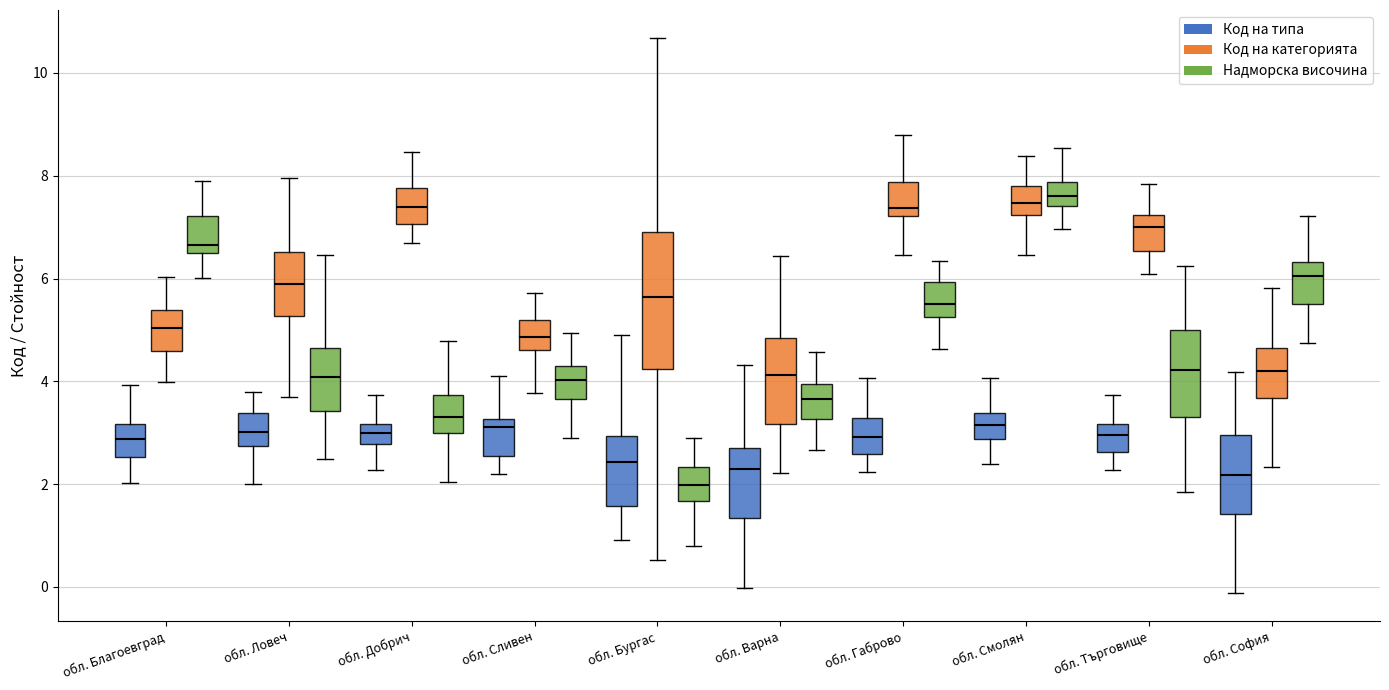

Reading left to right, read every box against the y-axis: the position of its median line, the range the box covers, and the ends of its whiskers. The values are not printed on the chart, so give them approximately, as read against the axis.

обл. Благоевград (Код на типа): median 2.8, box 2.6 to 3.2, whiskers 2.0 to 4.0
обл. Благоевград (Код на категорията): median 5.0, box 4.6 to 5.4, whiskers 4.0 to 6.0
обл. Благоевград (Надморска височина): median 6.6 (just above the box's lower edge), box 6.6 to 7.2, whiskers 6.0 to 7.8
обл. Ловеч (Код на типа): median 3.0, box 2.8 to 3.4, whiskers 2.0 to 3.8
обл. Ловеч (Код на категорията): median 5.8, box 5.2 to 6.6, whiskers 3.6 to 8.0
обл. Ловеч (Надморска височина): median 4.0, box 3.4 to 4.6, whiskers 2.4 to 6.4
обл. Добрич (Код на типа): median 3.0, box 2.8 to 3.2, whiskers 2.2 to 3.8
обл. Добрич (Код на категорията): median 7.4, box 7.0 to 7.8, whiskers 6.6 to 8.4
обл. Добрич (Надморска височина): median 3.4, box 3.0 to 3.8, whiskers 2.0 to 4.8
обл. Сливен (Код на типа): median 3.2 (just below the box's upper edge), box 2.6 to 3.2, whiskers 2.2 to 4.0
обл. Сливен (Код на категорията): median 4.8, box 4.6 to 5.2, whiskers 3.8 to 5.8
обл. Сливен (Надморска височина): median 4.0, box 3.6 to 4.2, whiskers 3.0 to 5.0
обл. Бургас (Код на типа): median 2.4, box 1.6 to 3.0, whiskers 1.0 to 4.8
обл. Бургас (Код на категорията): median 5.6, box 4.2 to 7.0, whiskers 0.6 to 10.6
обл. Бургас (Надморска височина): median 2.0, box 1.6 to 2.4, whiskers 0.8 to 3.0
обл. Варна (Код на типа): median 2.2, box 1.4 to 2.8, whiskers 0.0 to 4.4
обл. Варна (Код на категорията): median 4.2, box 3.2 to 4.8, whiskers 2.2 to 6.4
обл. Варна (Надморска височина): median 3.6, box 3.2 to 4.0, whiskers 2.6 to 4.6
обл. Габрово (Код на типа): median 3.0, box 2.6 to 3.2, whiskers 2.2 to 4.0
обл. Габрово (Код на категорията): median 7.4, box 7.2 to 7.8, whiskers 6.4 to 8.8
обл. Габрово (Надморска височина): median 5.6, box 5.2 to 6.0, whiskers 4.6 to 6.4
обл. Смолян (Код на типа): median 3.2, box 2.8 to 3.4, whiskers 2.4 to 4.0
обл. Смолян (Код на категорията): median 7.4, box 7.2 to 7.8, whiskers 6.4 to 8.4
обл. Смолян (Надморска височина): median 7.6, box 7.4 to 7.8, whiskers 7.0 to 8.6
обл. Търговище (Код на типа): median 3.0, box 2.6 to 3.2, whiskers 2.2 to 3.8
обл. Търговище (Код на категорията): median 7.0, box 6.6 to 7.2, whiskers 6.0 to 7.8
обл. Търговище (Надморска височина): median 4.2, box 3.2 to 5.0, whiskers 1.8 to 6.2
обл. София (Код на типа): median 2.2, box 1.4 to 3.0, whiskers -0.2 to 4.2
обл. София (Код на категорията): median 4.2, box 3.6 to 4.6, whiskers 2.4 to 5.8
обл. София (Надморска височина): median 6.0, box 5.6 to 6.4, whiskers 4.8 to 7.2